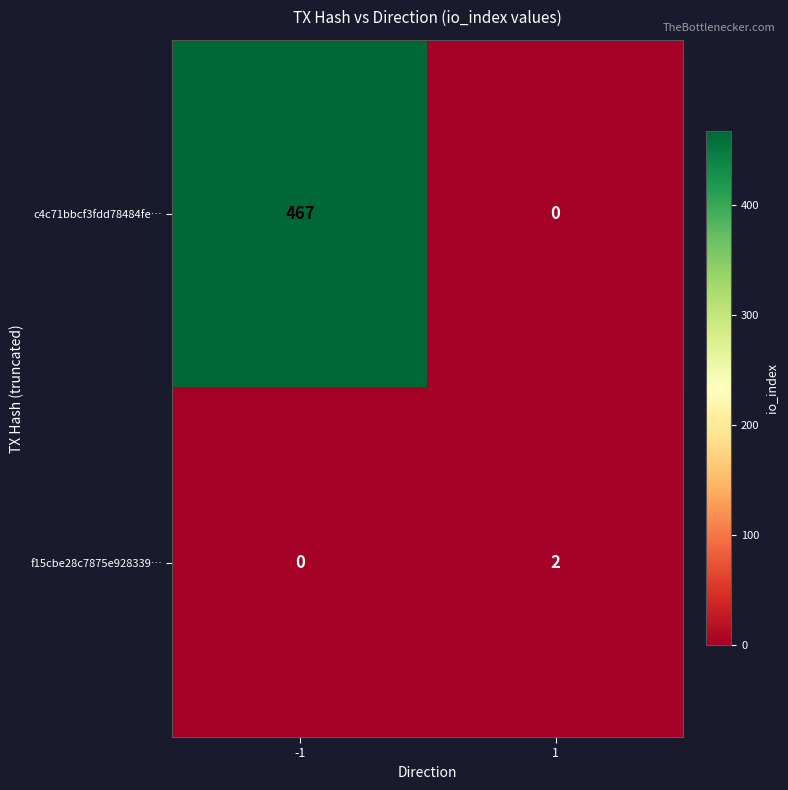

What is the sum of the c4c71bbcf3fdd78484fe… values at 1 and -1?

467